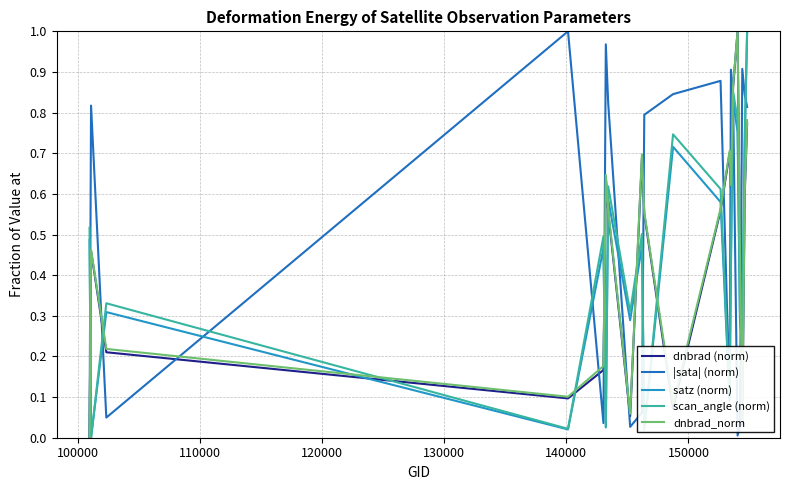

Which series ends up on top after the final intersection of scan_angle (norm) and dnbrad_norm?

scan_angle (norm)